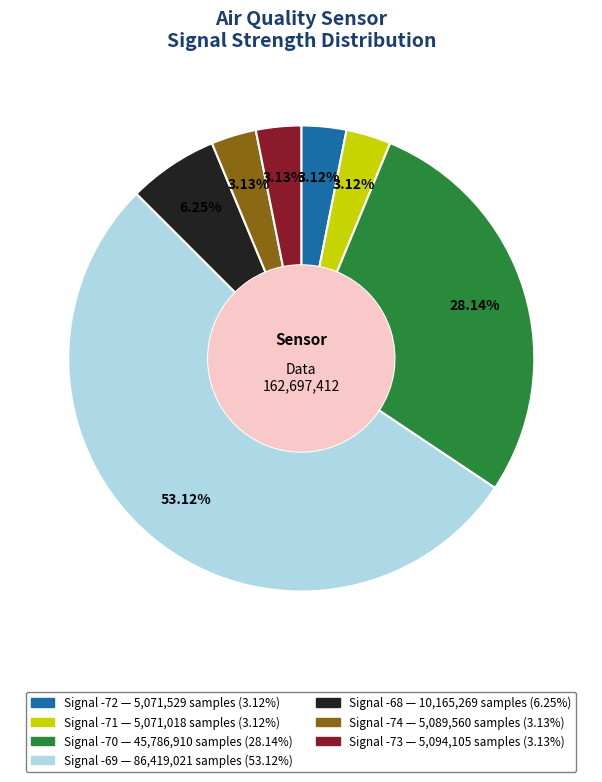

How many slices are in this pie chart?

7